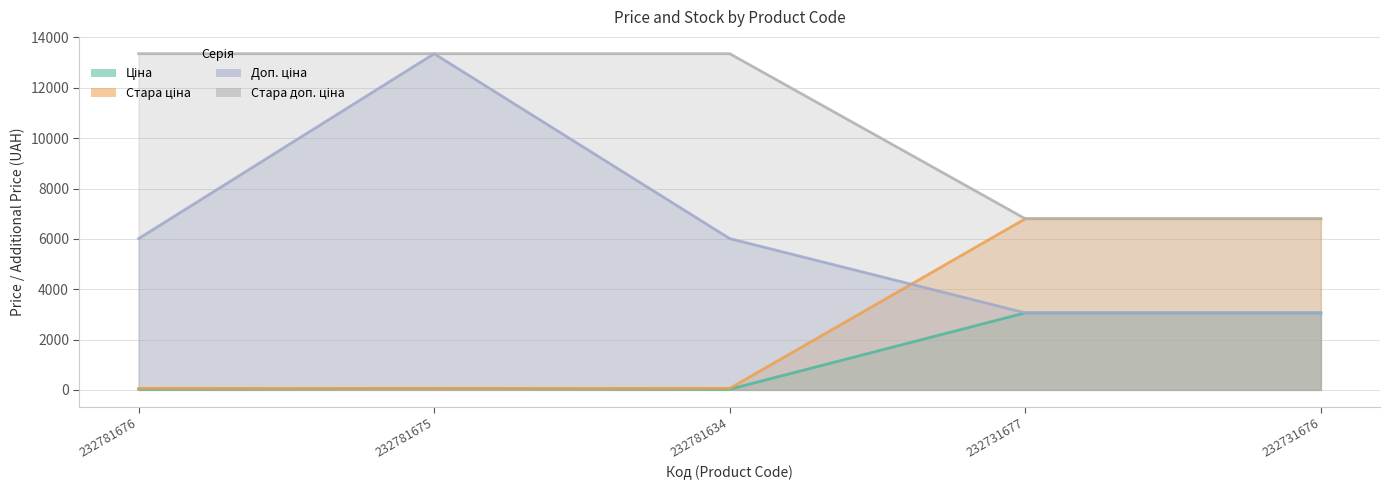

List the series in order of their overall mean, lowest first.

Ціна, Стара ціна, Доп. ціна, Стара доп. ціна